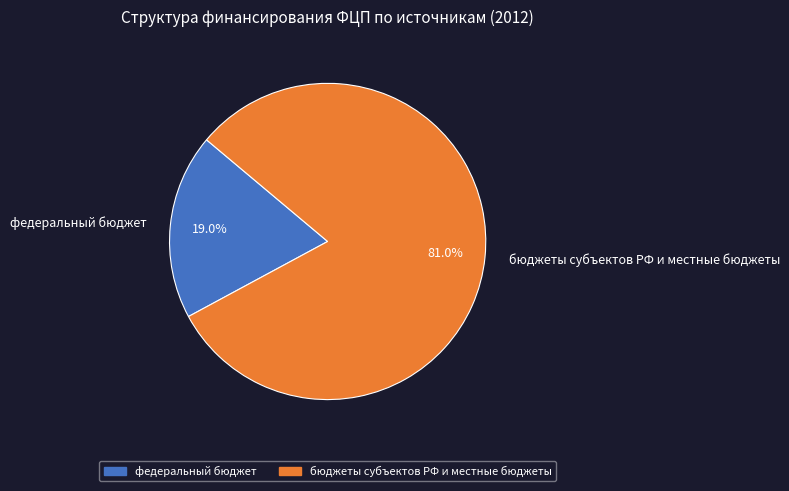

What percentage do федеральный бюджет and бюджеты субъектов РФ и местные бюджеты together represent?

100.0%